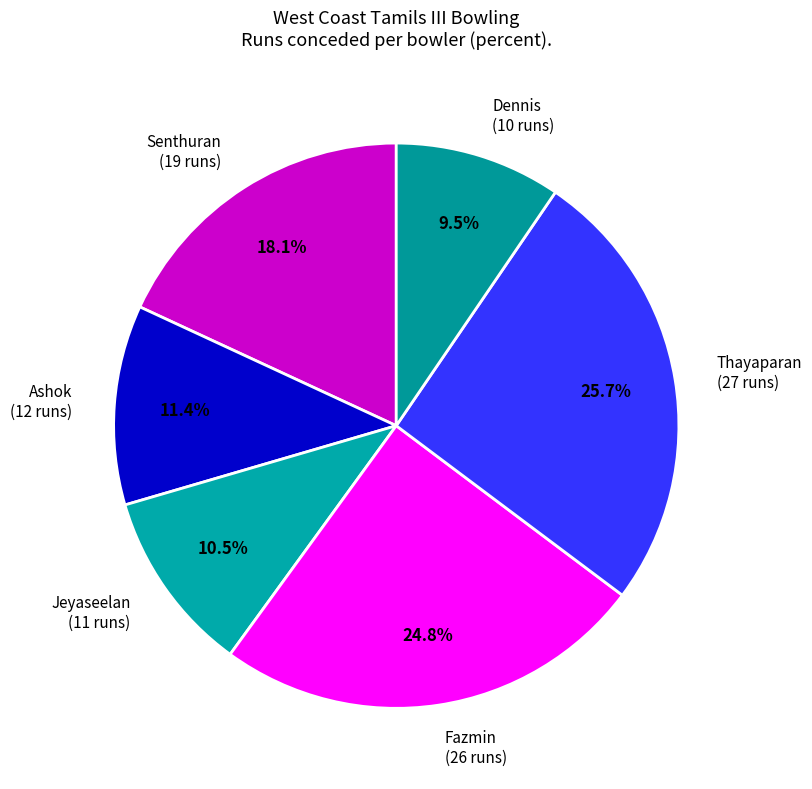

What percentage do Senthuran (19 runs) and Jeyaseelan (11 runs) together represent?

28.6%